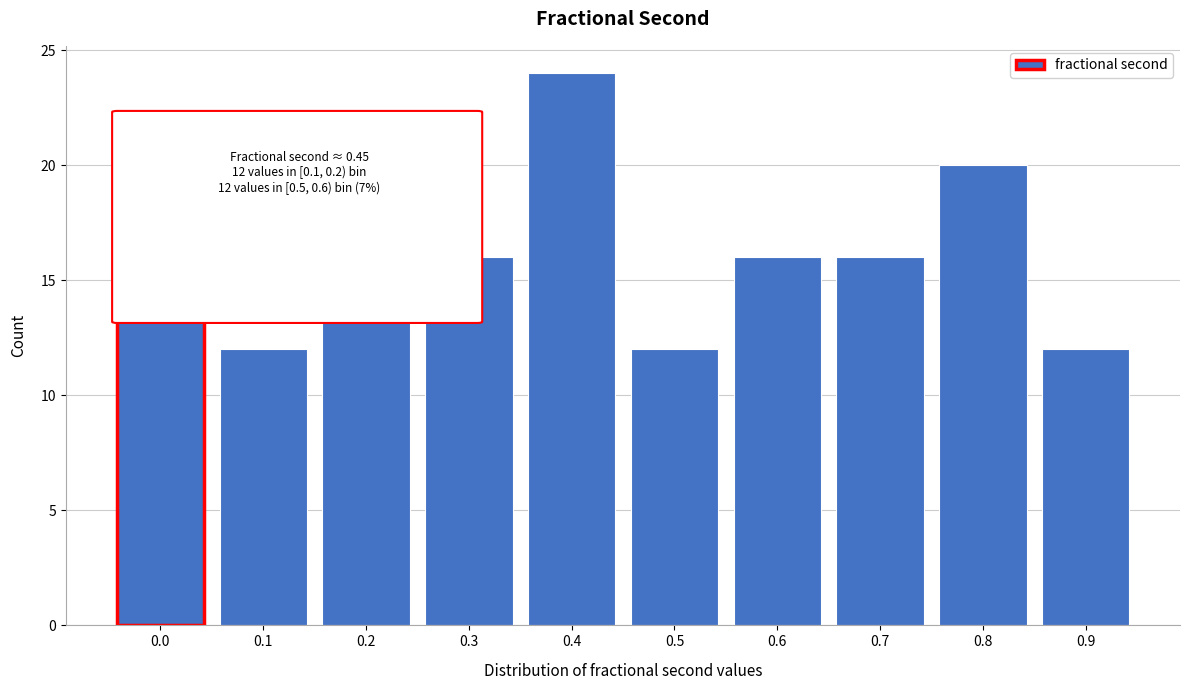

Reading left to right, extract all data points from this chart.

0.0=16	0.1=12	0.2=16	0.3=16	0.4=24	0.5=12	0.6=16	0.7=16	0.8=20	0.9=12